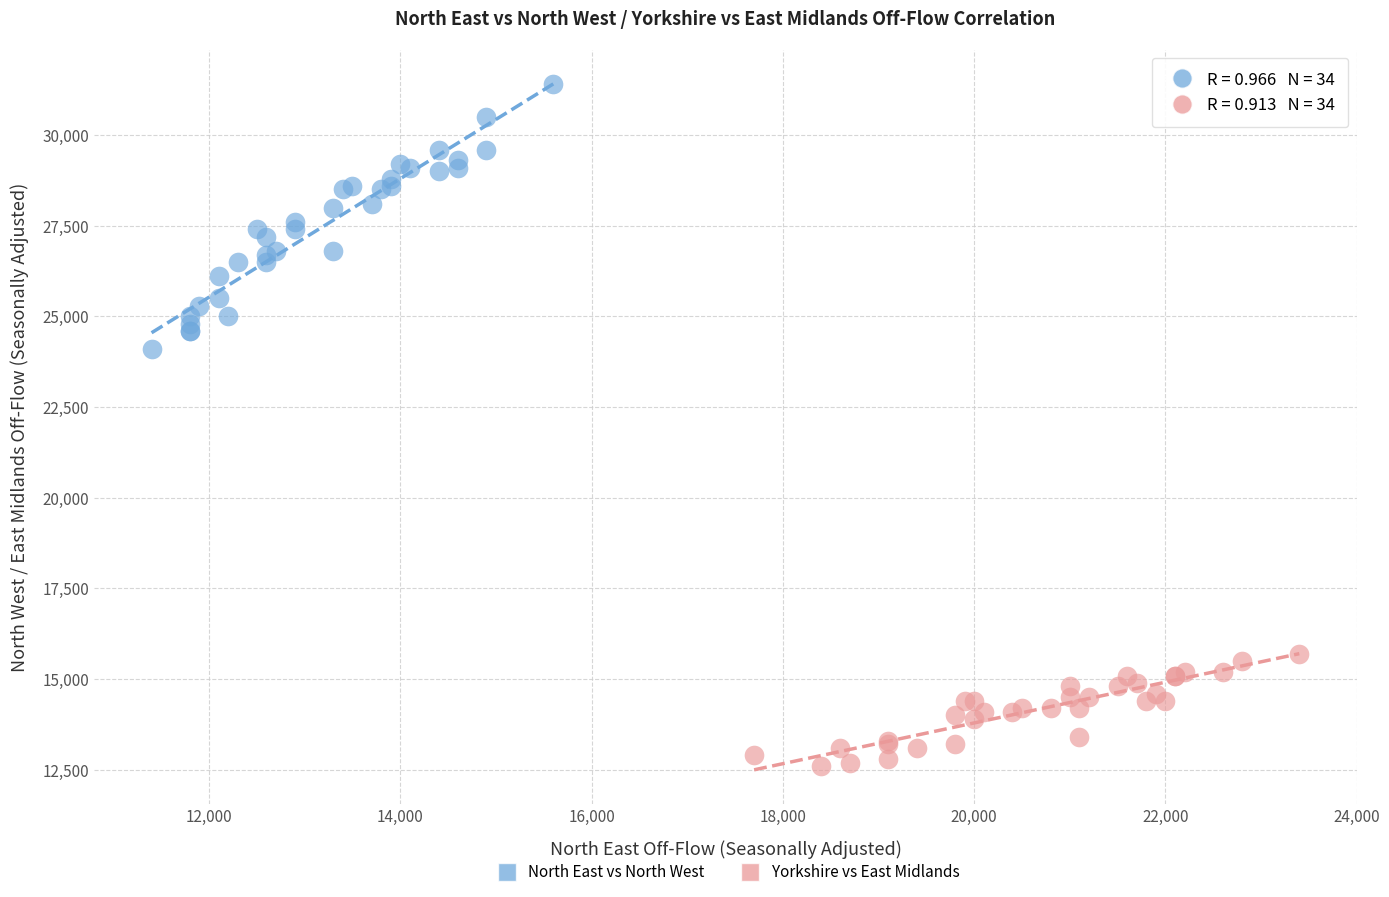

Which series reaches the maximum Y coordinate?

North East vs North West